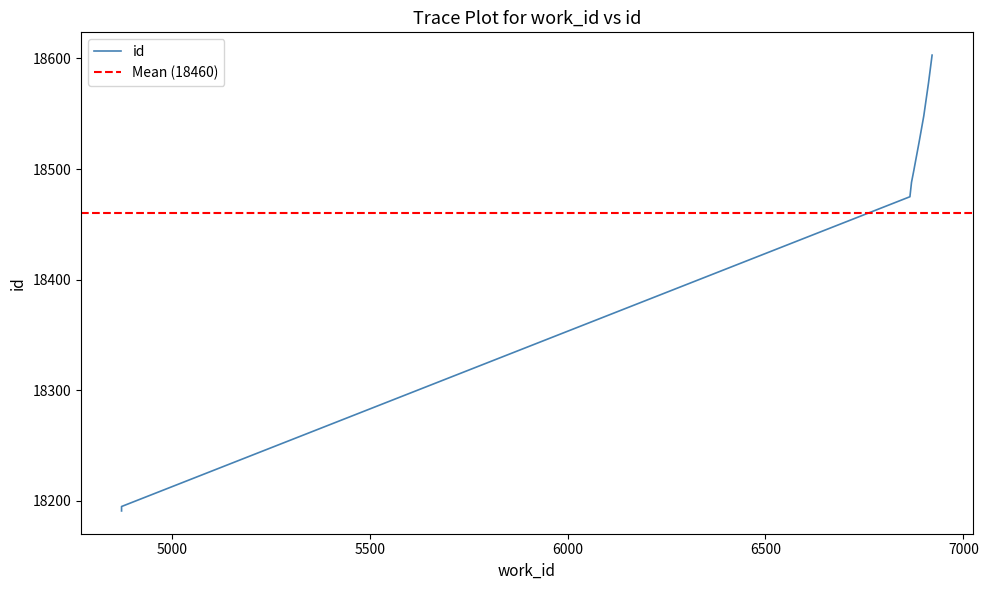

List the labels in order of value, smallest first.

4873, 4873, 6865, 6869, 6875, 6876, 6888, 6900, 6912, 6921